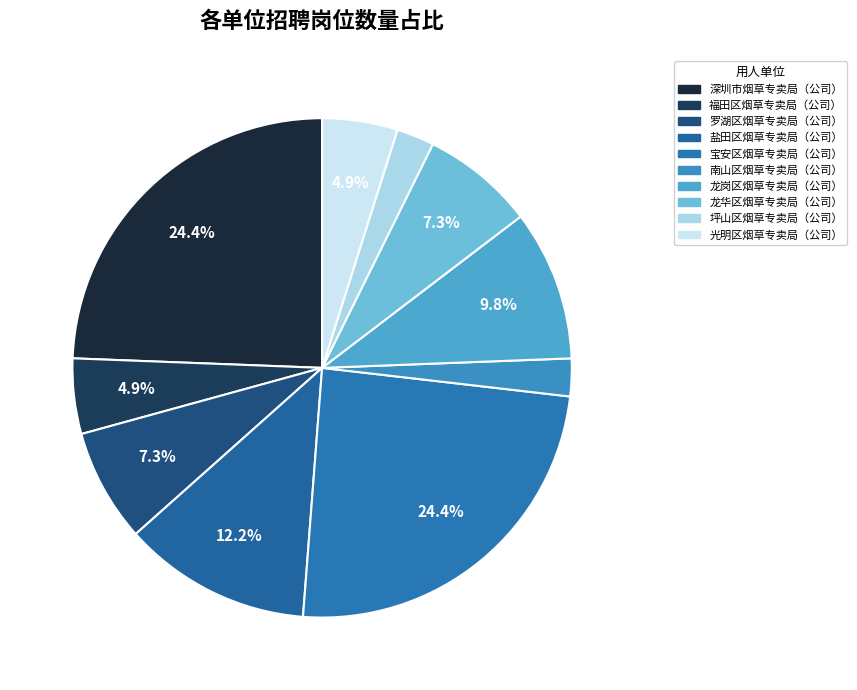

What is the ratio of the value at 光明区烟草专卖局（公司） to the value at 南山区烟草专卖局（公司）?

2.0